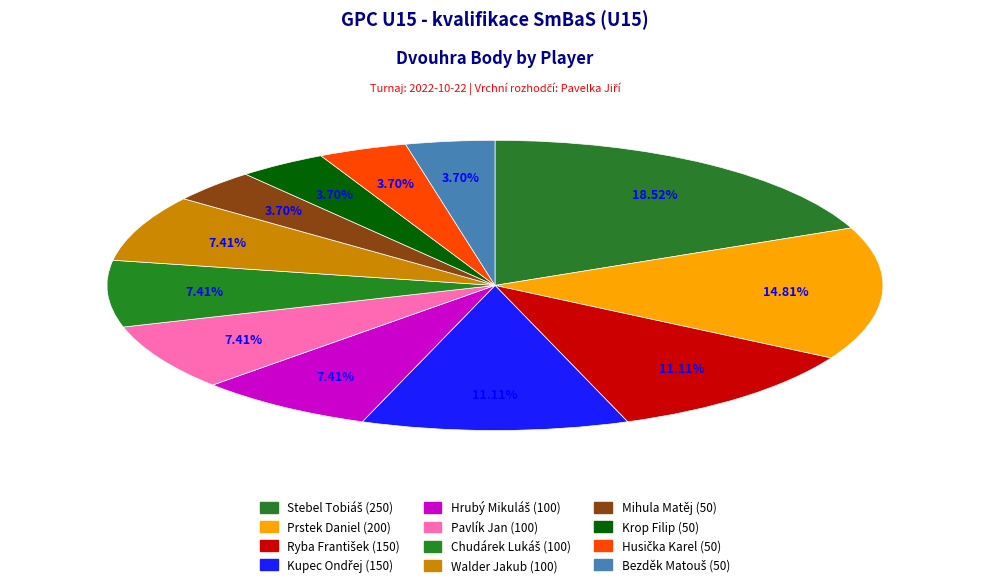

Count the number of slices in the pie.

12